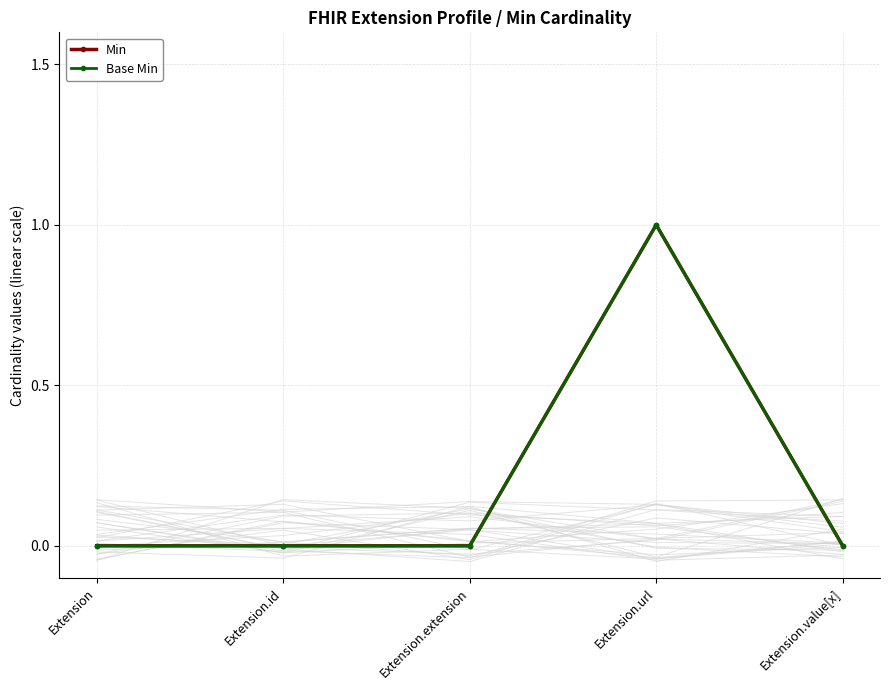

At which category does the chart reach its minimum across all series?

Extension